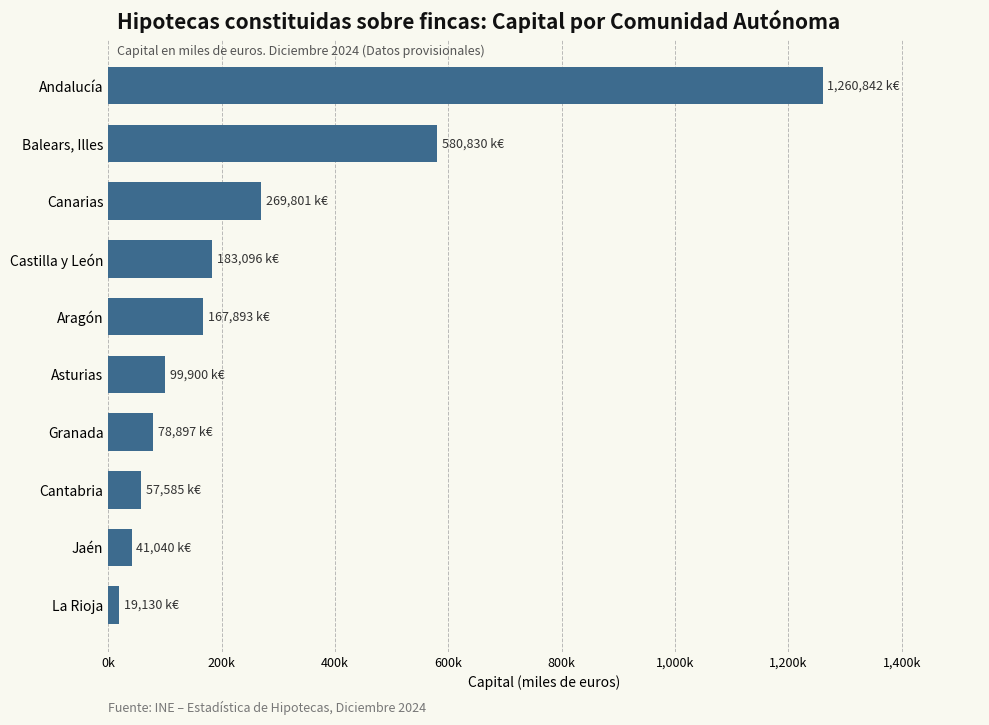

Which label corresponds to the smallest value in the chart?

La Rioja